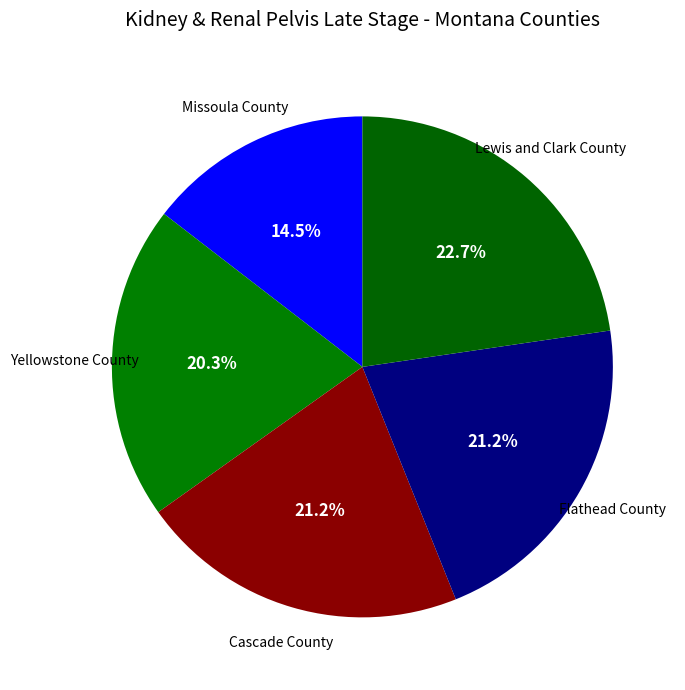

Count the number of slices in the pie.

5